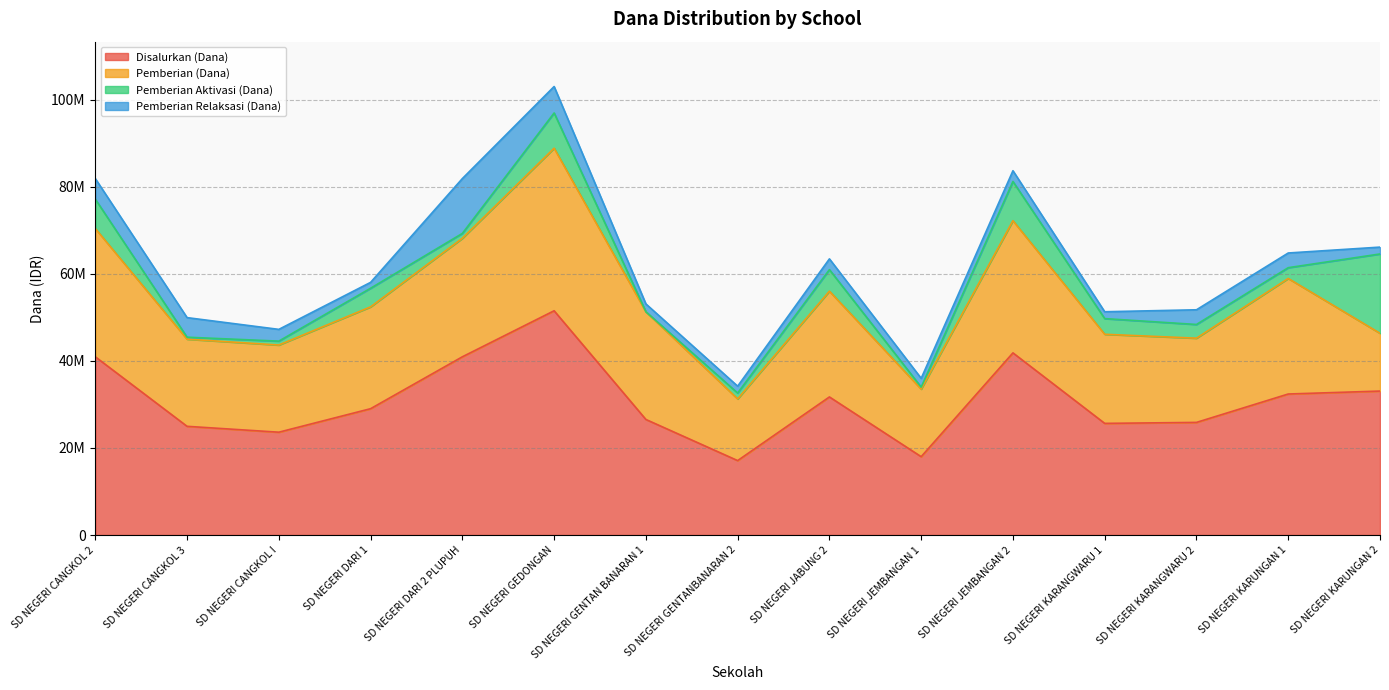

Which series changed the most between SD NEGERI CANGKOL 3 and SD NEGERI KARANGWARU 1?

Pemberian Aktivasi (Dana)